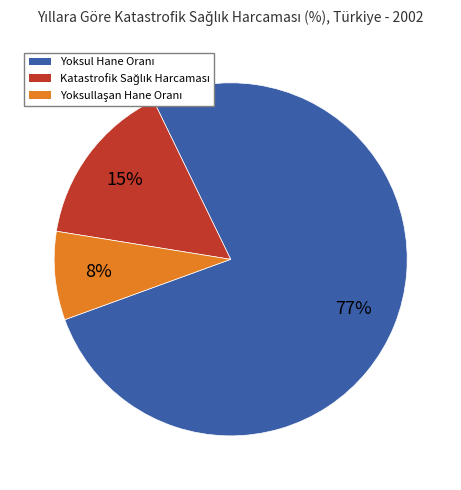

Is there a majority slice in this chart?

Yes